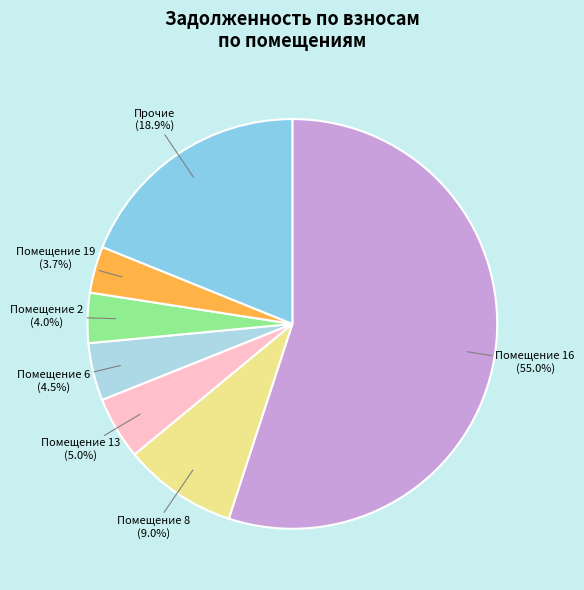

How many slices are in this pie chart?

7